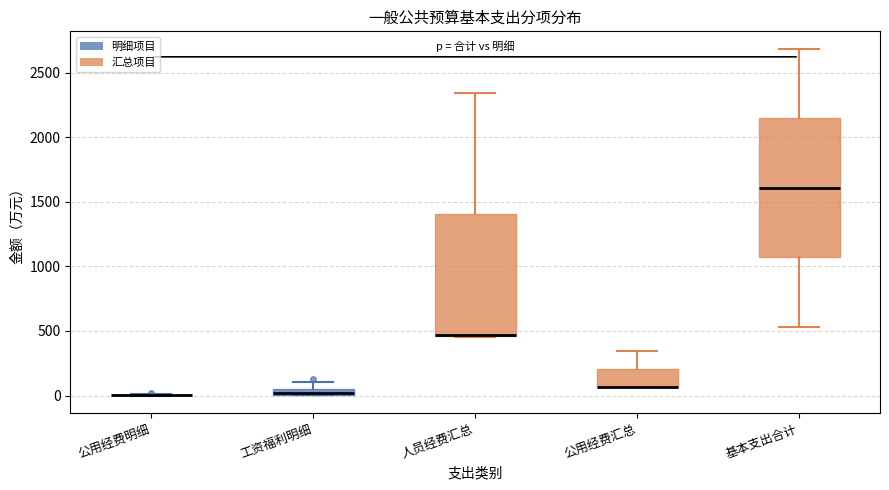

Which box is the tallest, from its lower edge to its upper edge?

基本支出合计